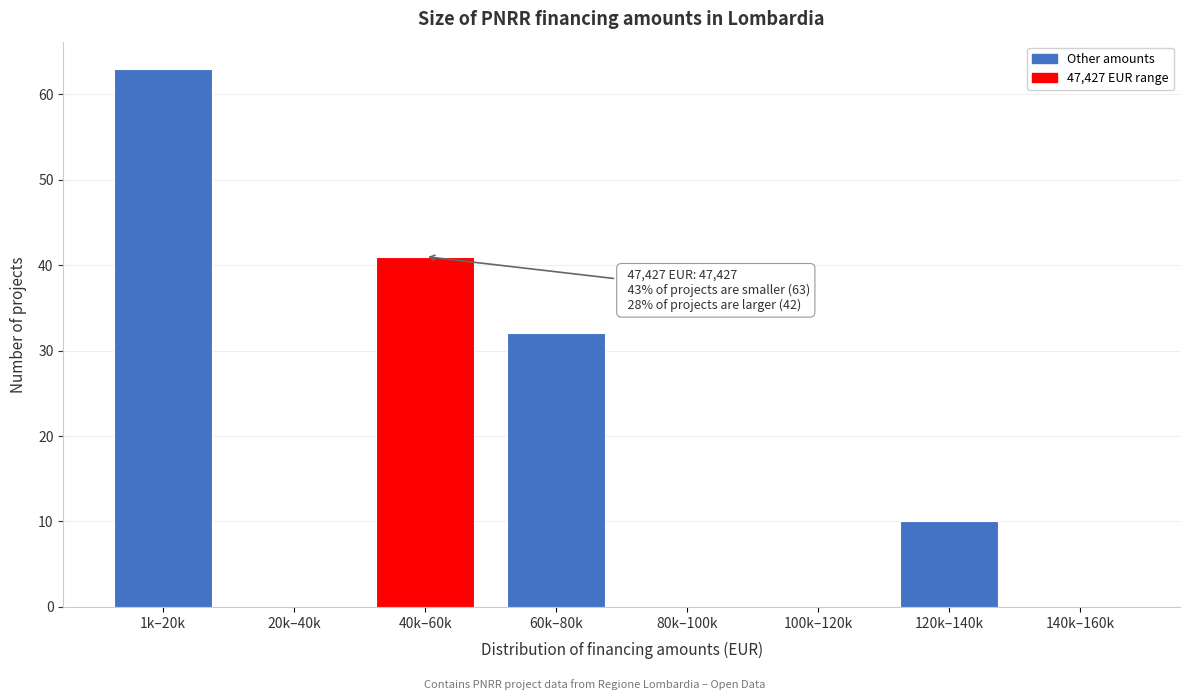

Reading left to right, what are all the values shown in this chart?

1k–20k=63	20k–40k=0	40k–60k=41	60k–80k=32	80k–100k=0	100k–120k=0	120k–140k=10	140k–160k=0